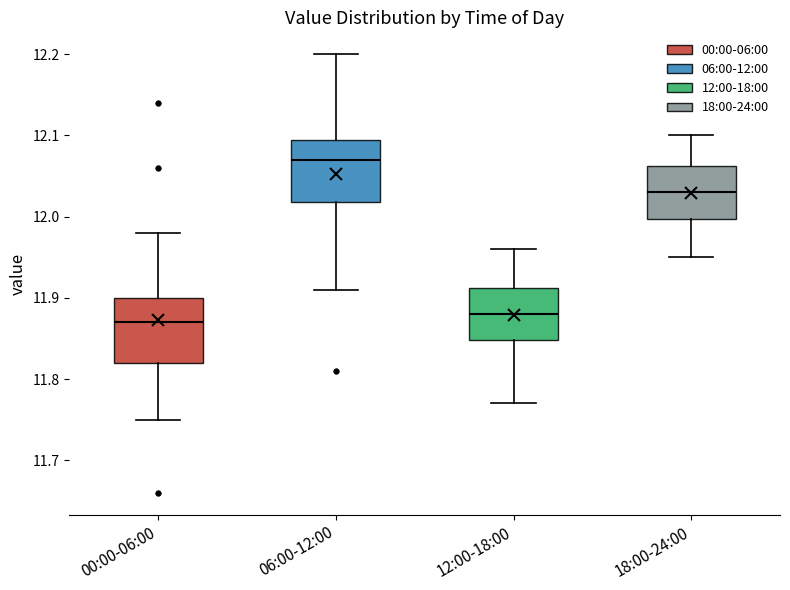

Where does the lower whisker of the box for 12:00-18:00 end on the y-axis? The values are not printed on the chart, so give them approximately, as read against the axis.

11.77